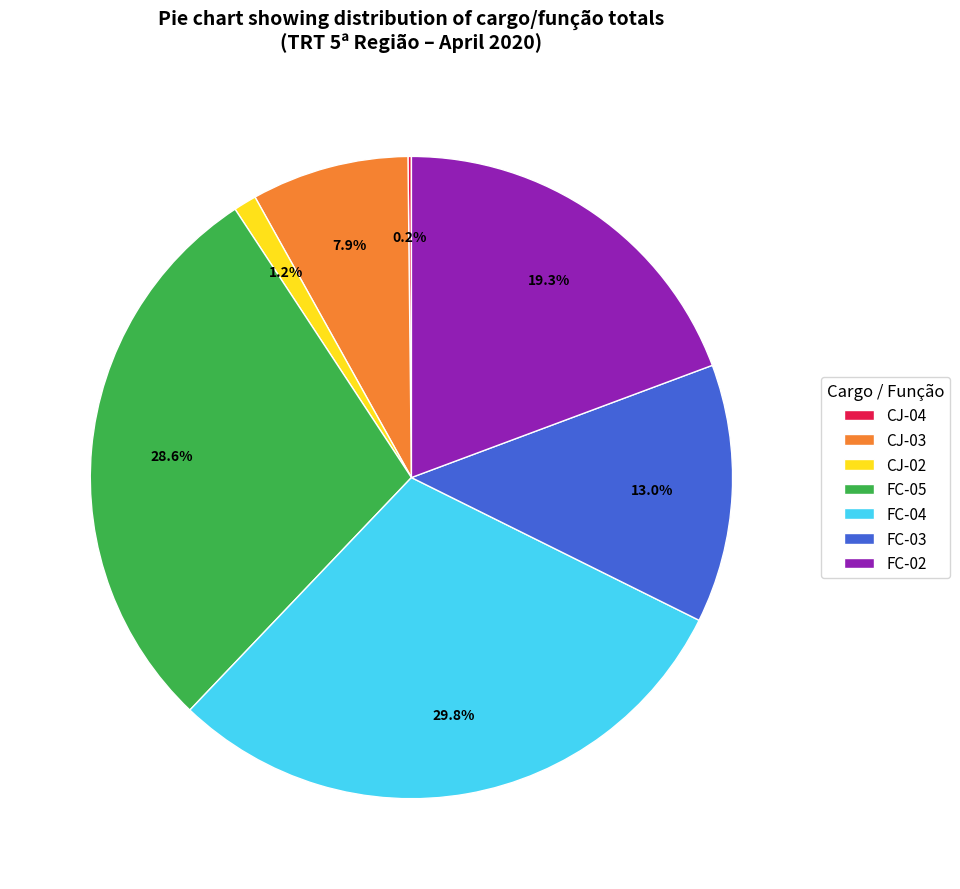

Is it true that FC-02 is 19% of the pie?

True